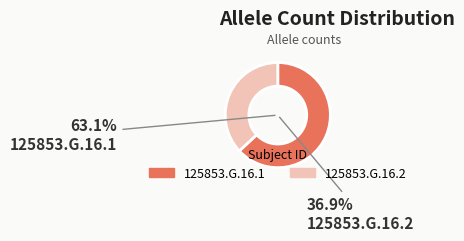

To the nearest percent, what is the difference between the 125853.G.16.2 and 125853.G.16.1 slice percentages?

26%